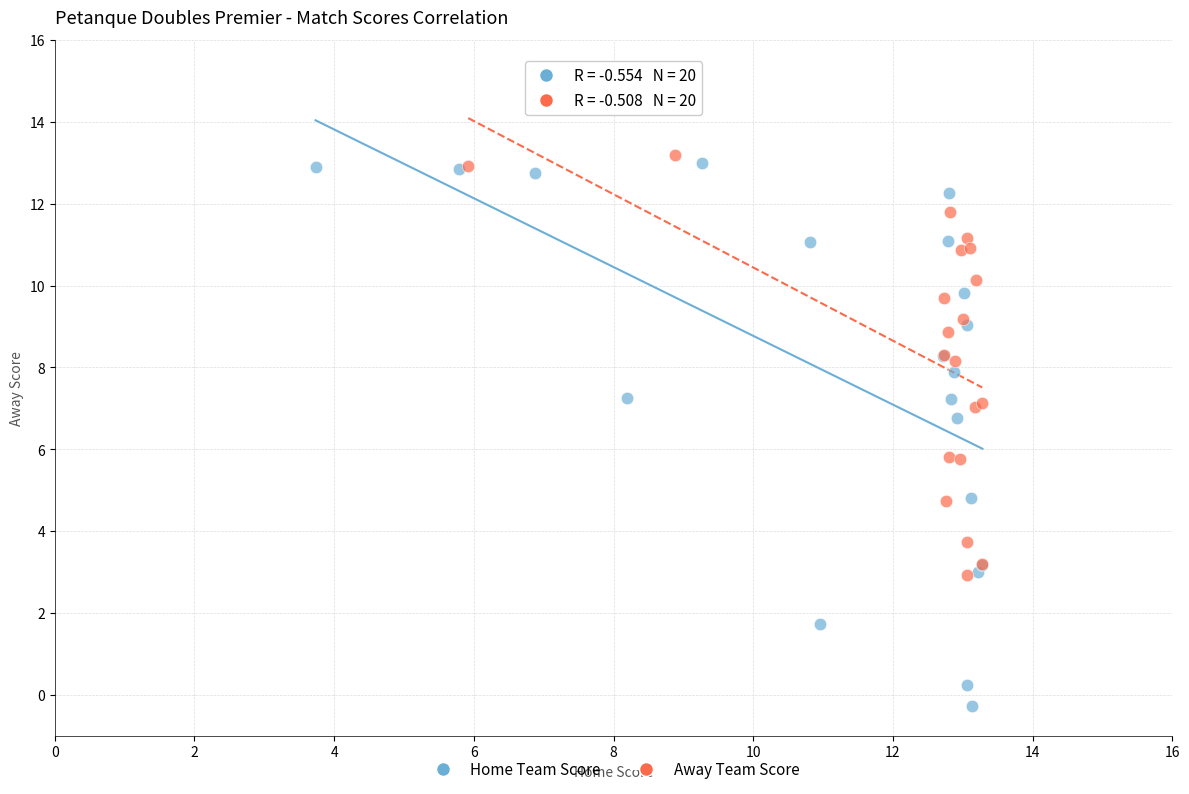

What are all the series names shown in the legend?

Home Team Score, Away Team Score